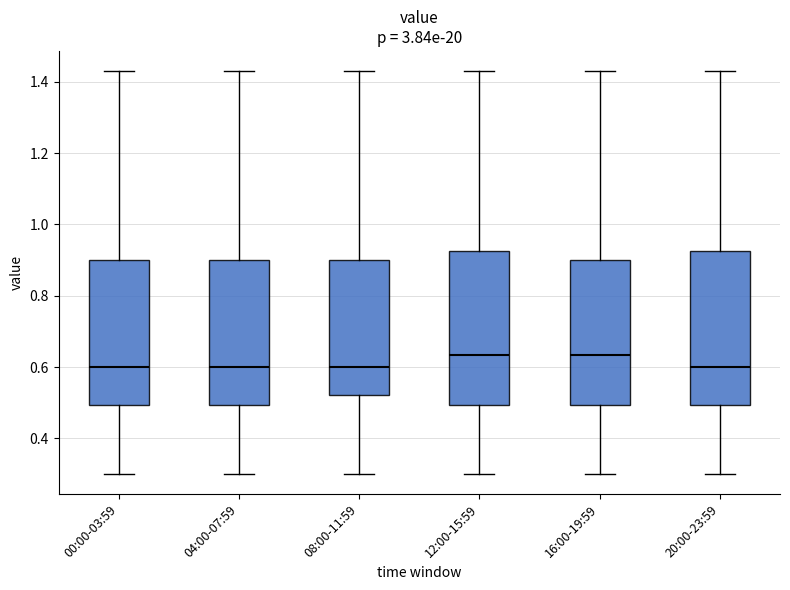

Reading left to right, transcribe this box plot: for each box, give where its median line is, the range the box spans, and where its two whiskers end, as read against the y-axis. The values are not printed on the chart, so give them approximately, as read against the axis.

00:00-03:59: median 0.60, box 0.50 to 0.90, whiskers 0.30 to 1.44
04:00-07:59: median 0.60, box 0.50 to 0.90, whiskers 0.30 to 1.44
08:00-11:59: median 0.60, box 0.52 to 0.90, whiskers 0.30 to 1.44
12:00-15:59: median 0.64, box 0.50 to 0.92, whiskers 0.30 to 1.44
16:00-19:59: median 0.64, box 0.50 to 0.90, whiskers 0.30 to 1.44
20:00-23:59: median 0.60, box 0.50 to 0.92, whiskers 0.30 to 1.44